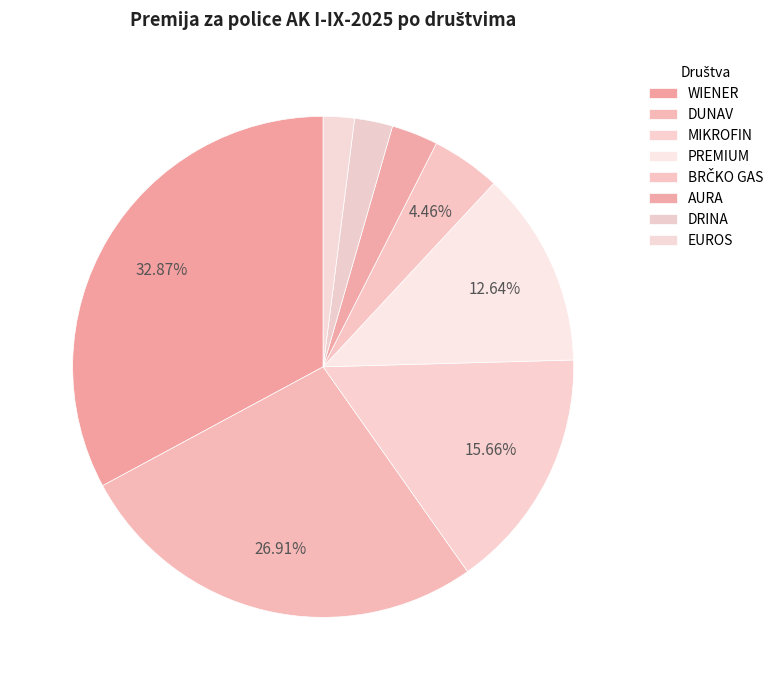

Rank the categories by value from highest to lowest.

WIENER, DUNAV, MIKROFIN, PREMIUM, BRČKO GAS, AURA, DRINA, EUROS